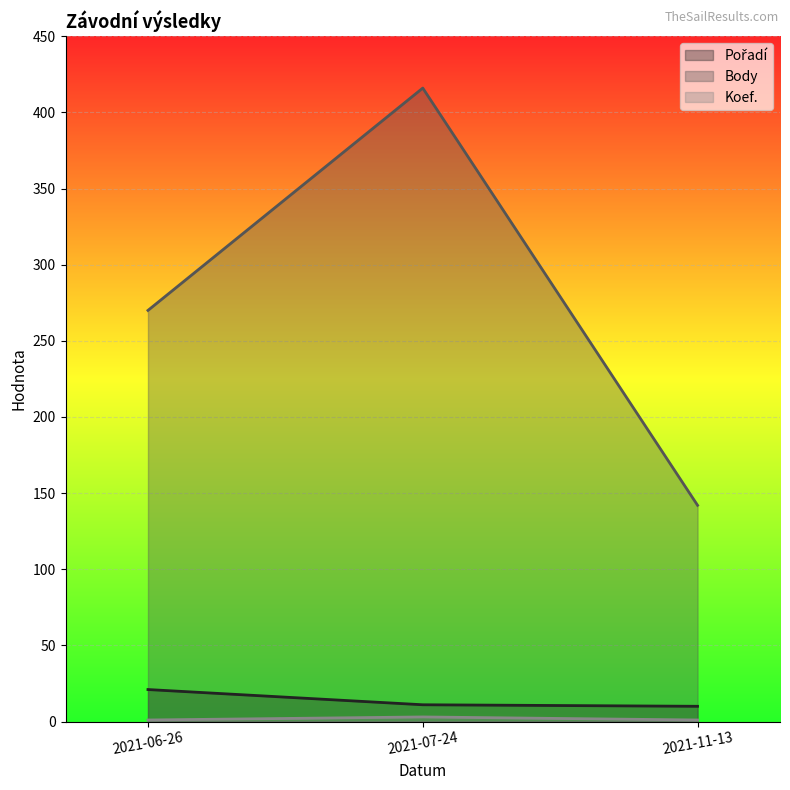

What is the difference between the maximum and minimum values in the Body series?

274